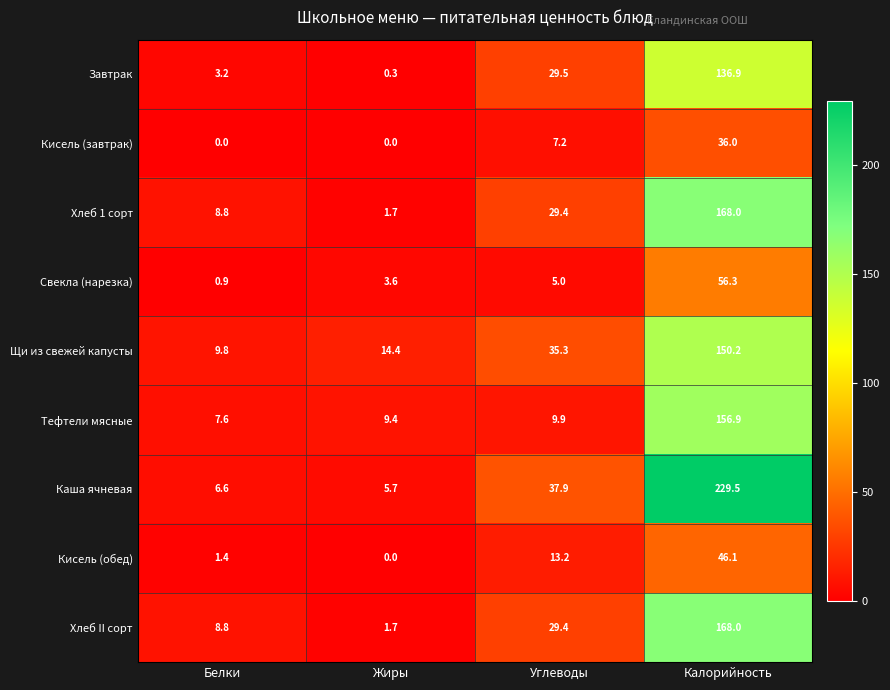

At which category does the chart reach its peak across all series?

Калорийность